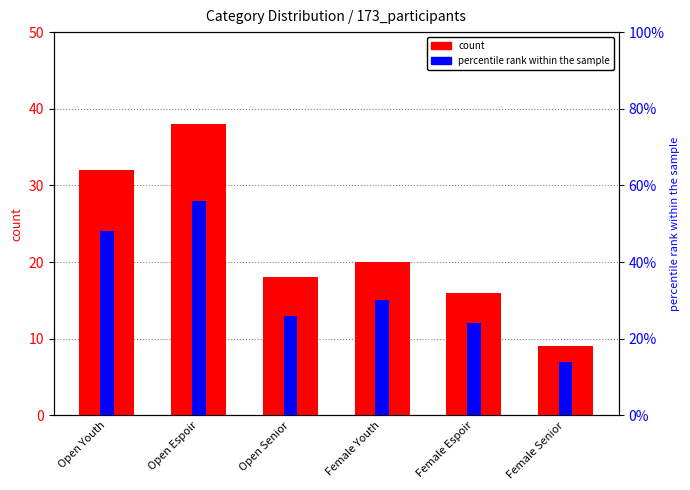

What are all the series names shown in the legend?

count, percentile rank within the sample